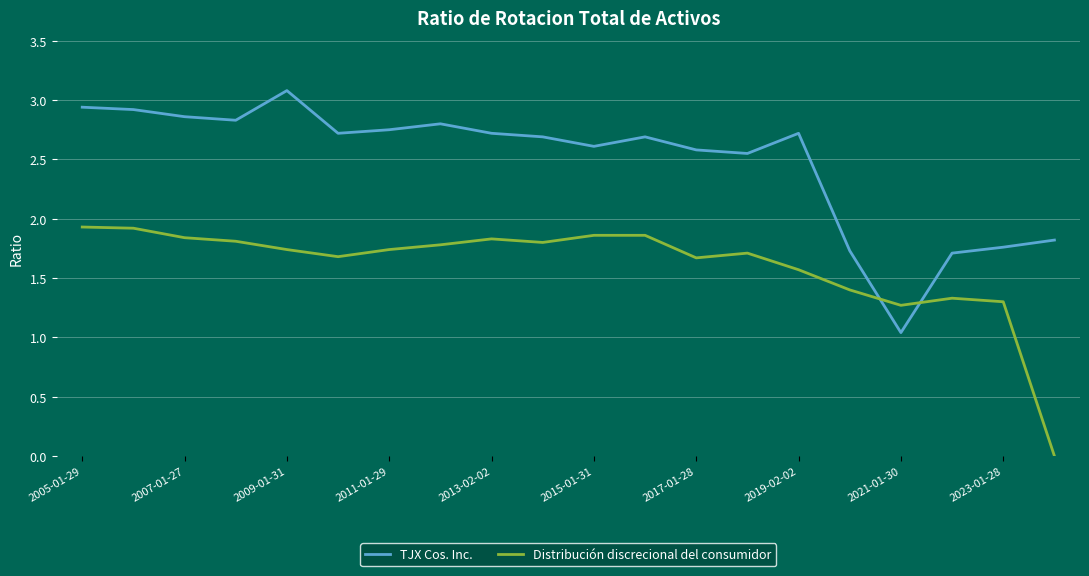

Which series has the largest total across all categories?

TJX Cos. Inc.